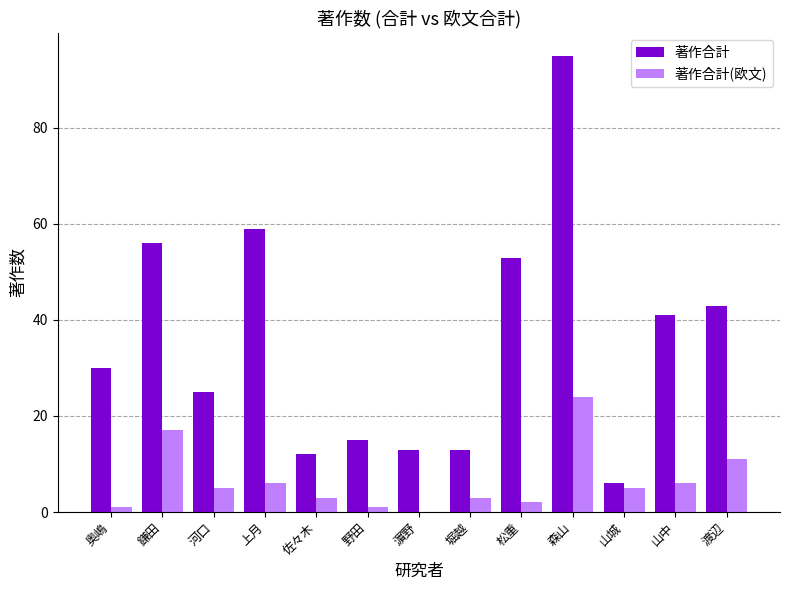

True or false: 著作合計 has a value of 13 at 濵野.

True